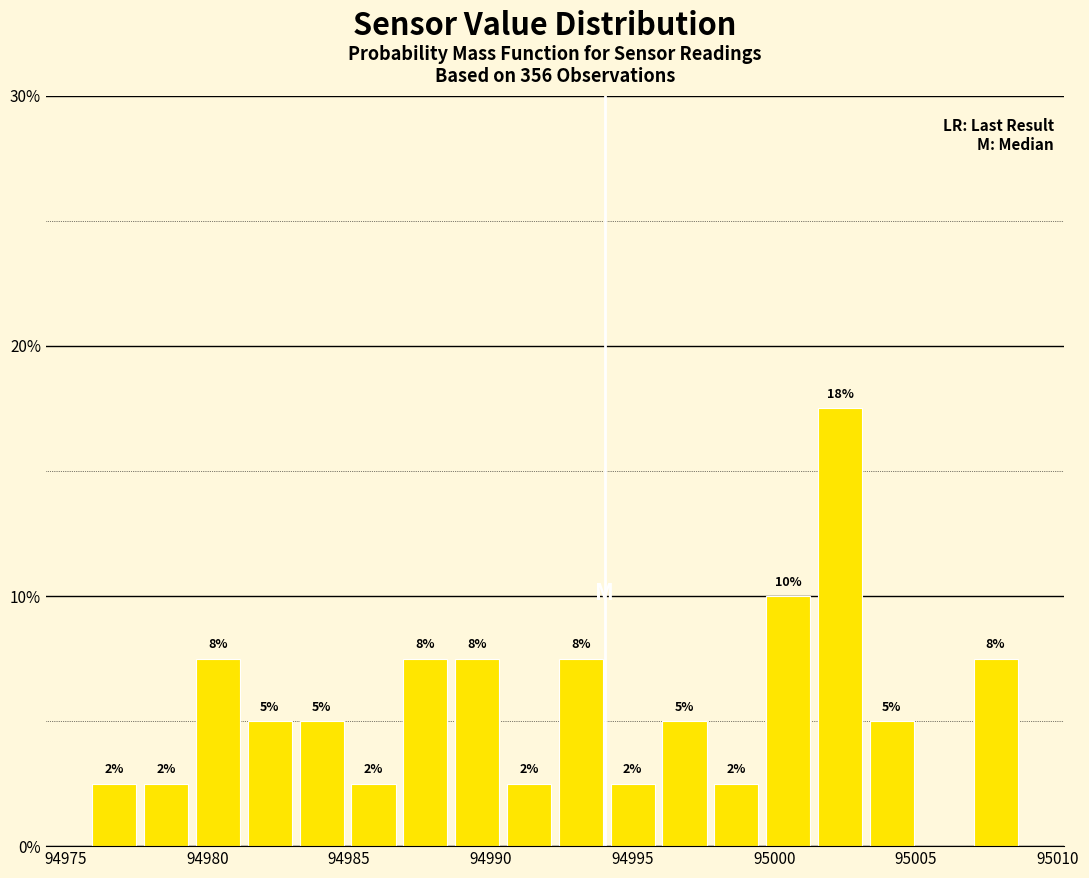

Read against the x-axis, roughly where is the centre of the tallest bar?

95002.5